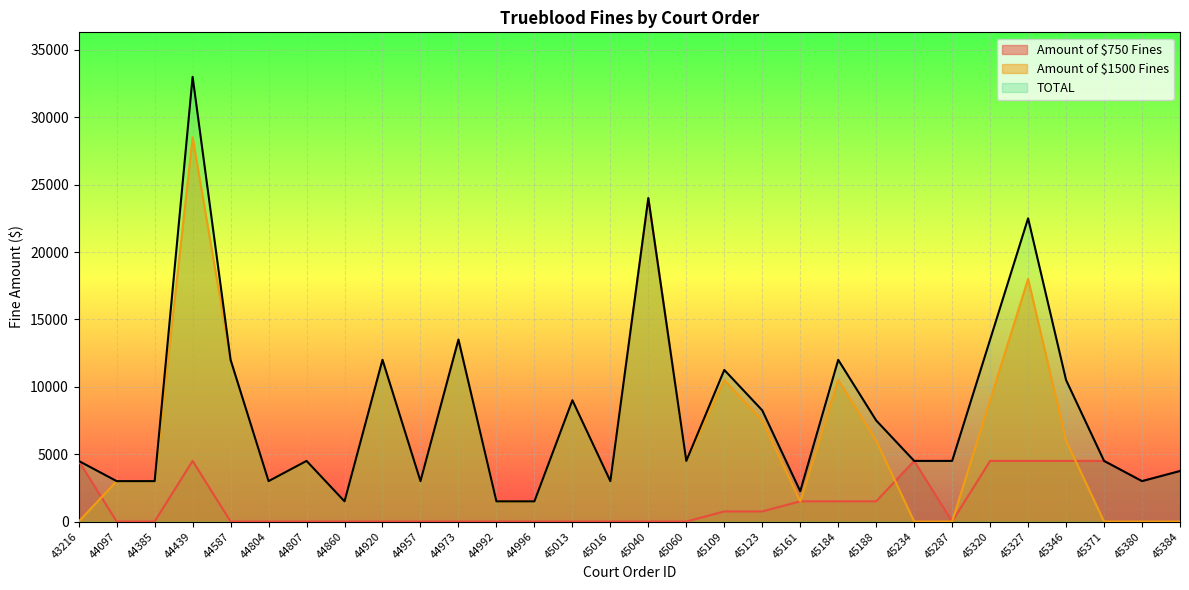

List the labels in order of Amount of $750 Fines value, largest first.

43216, 44439, 45234, 45320, 45327, 45346, 45371, 45384, 45380, 45161, 45184, 45188, 45109, 45123, 44097, 44385, 44587, 44804, 44807, 44860, 44920, 44957, 44973, 44992, 44996, 45013, 45016, 45040, 45060, 45287